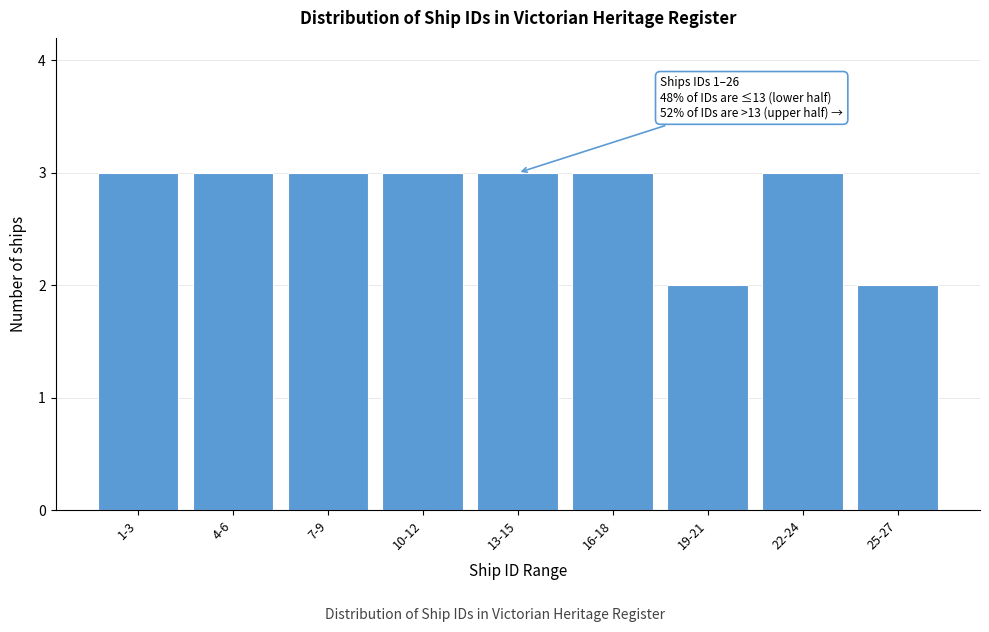

Reading left to right, list all the values displayed in this chart.

1-3=3	4-6=3	7-9=3	10-12=3	13-15=3	16-18=3	19-21=2	22-24=3	25-27=2